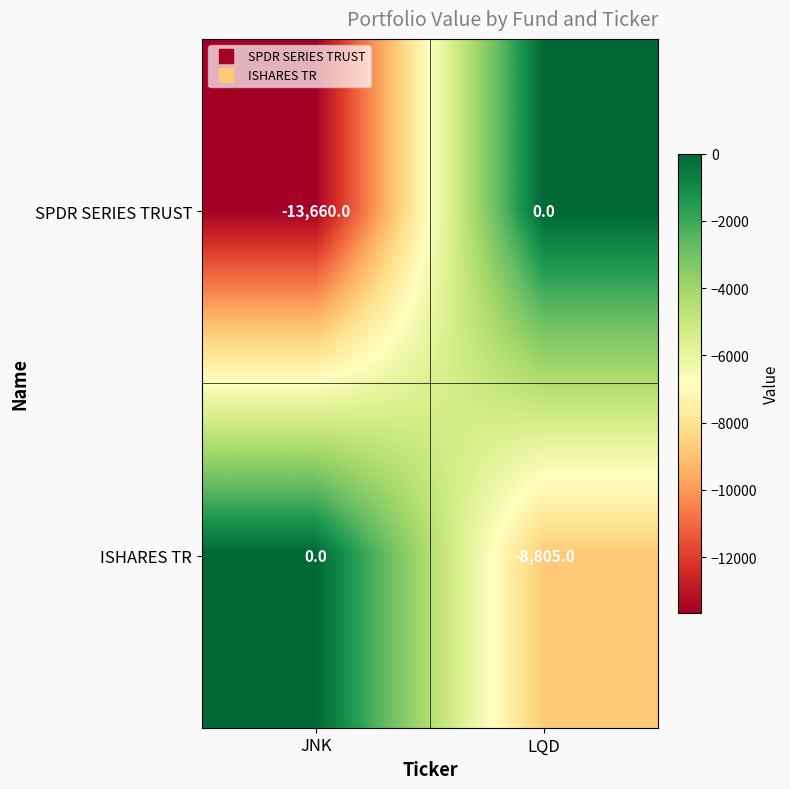

What is the average value of the SPDR SERIES TRUST series?

-6830